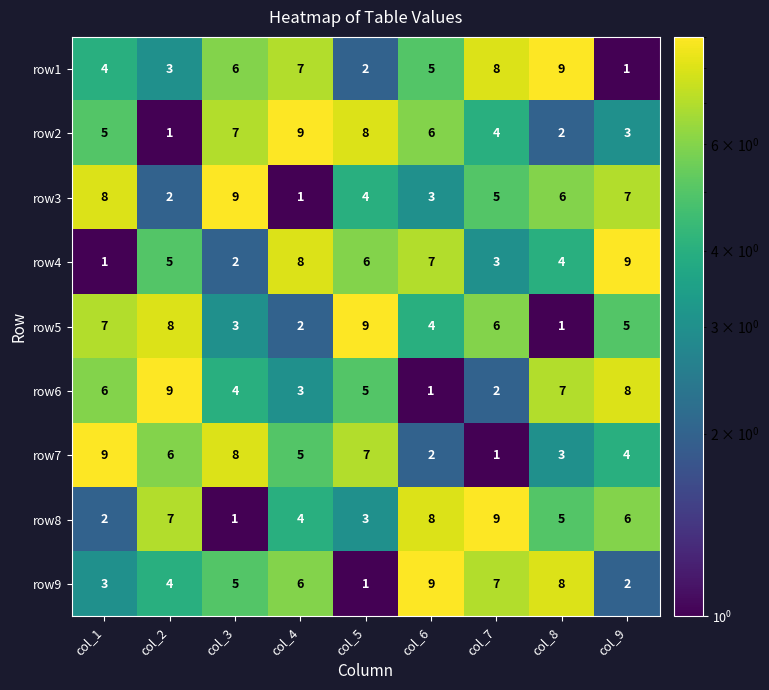

At col_4, list the series in order from smallest to largest.

row3, row5, row6, row8, row7, row9, row1, row4, row2